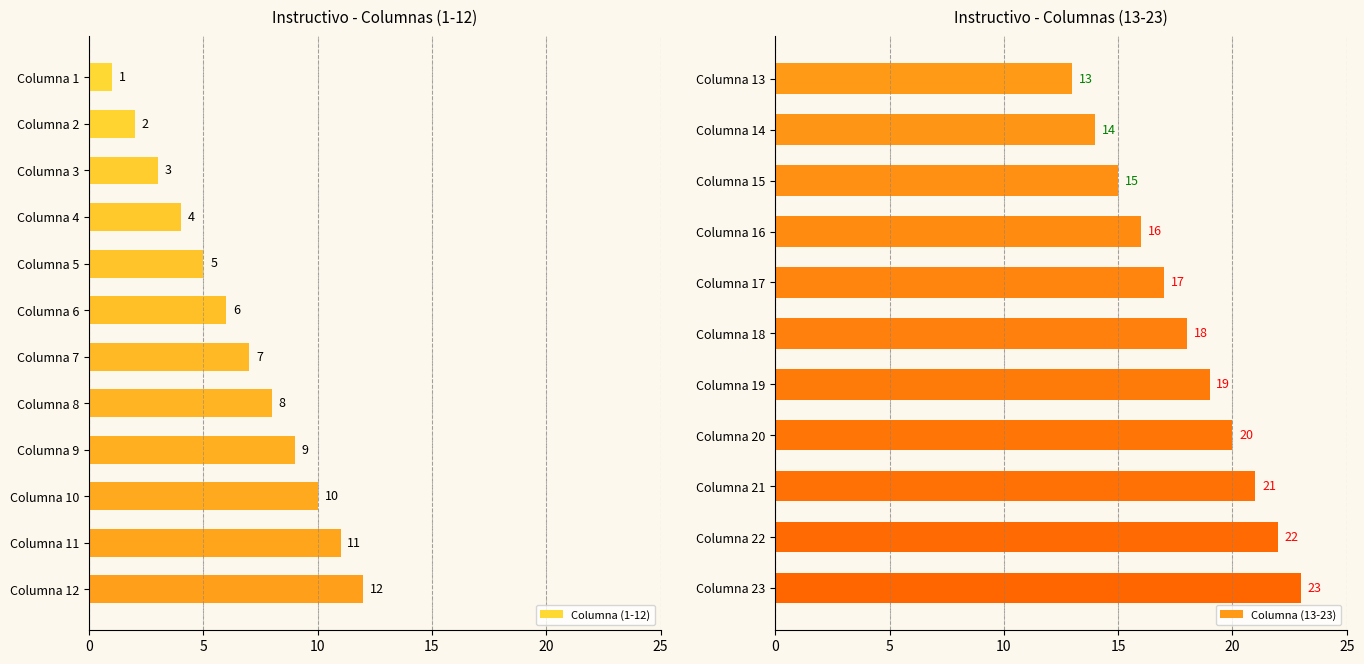

Rank the categories by value from lowest to highest.

Columna 1, Columna 2, Columna 3, Columna 4, Columna 5, Columna 6, Columna 7, Columna 8, Columna 9, Columna 10, Columna 11, Columna 12, Columna 13, Columna 14, Columna 15, Columna 16, Columna 17, Columna 18, Columna 19, Columna 20, Columna 21, Columna 22, Columna 23